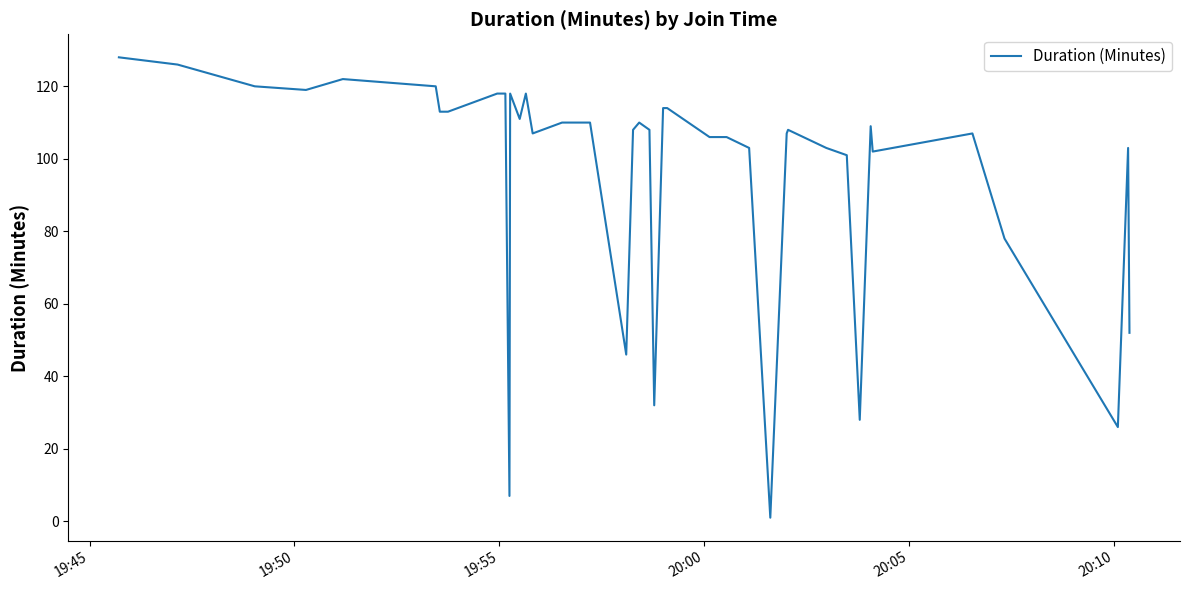

What is the greatest value displayed?

128